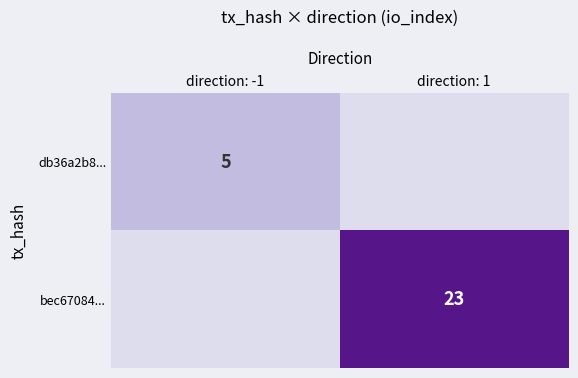

Is the value of db36a2b8... at direction: -1 greater than the value of bec67084... at direction: 1?

No